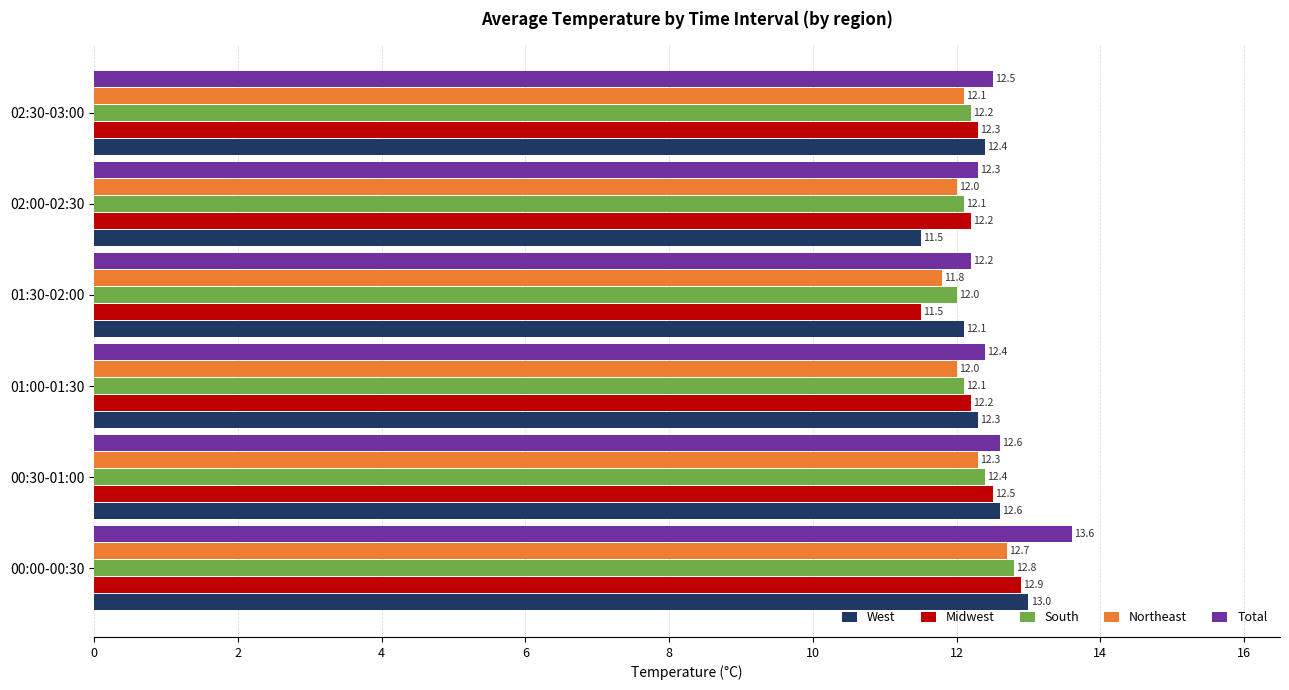

What is the spread (max minus min) of values at 02:00-02:30?

0.8